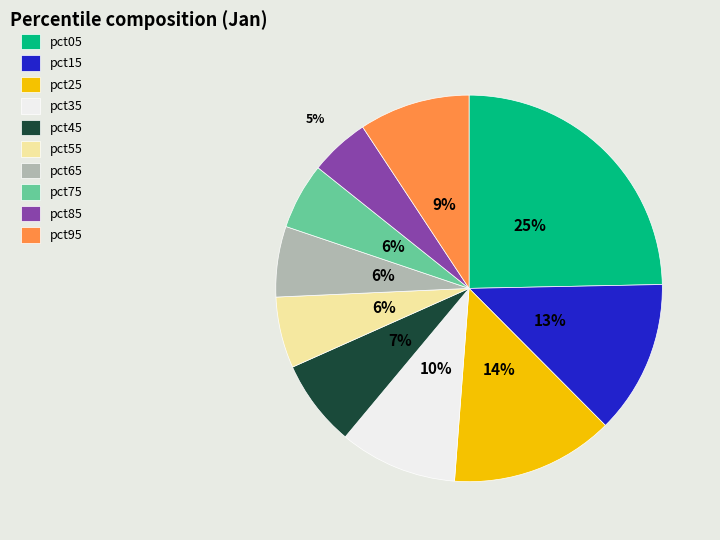

Is the sum of pct15 and pct65 greater than half?

No